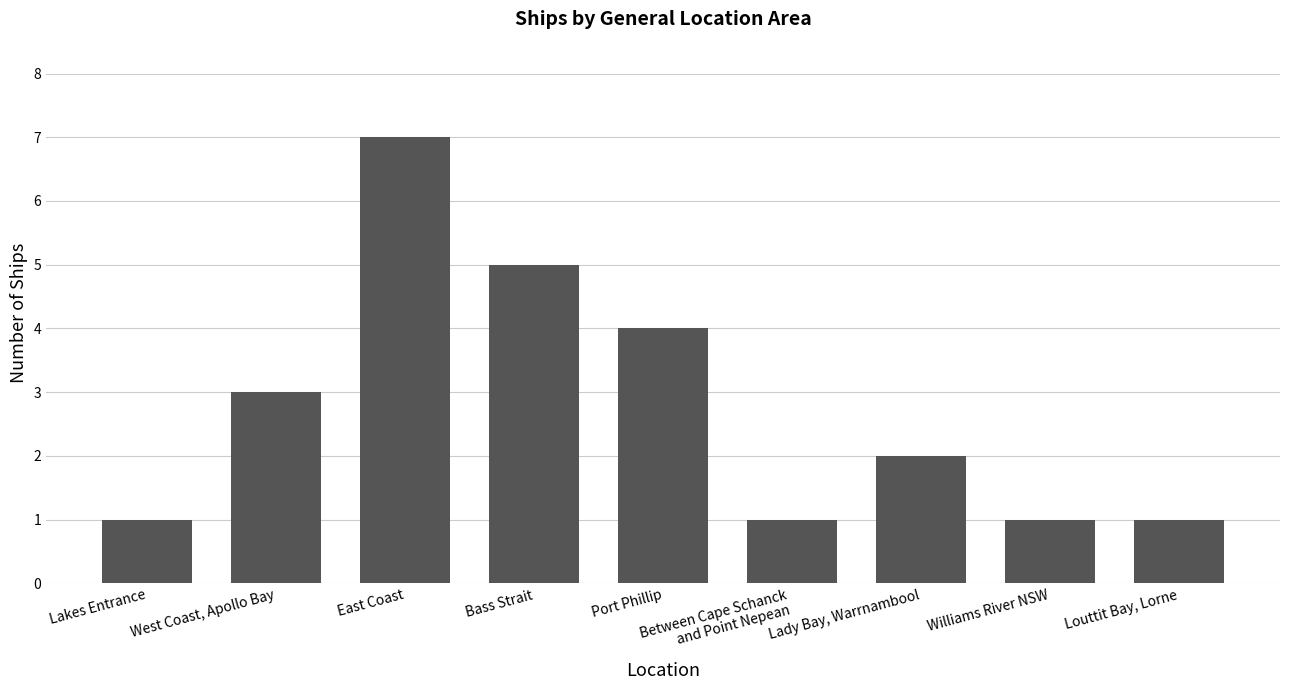

The chart shows a value of 2 at Between Cape Schanck
and Point Nepean. True or false?

False